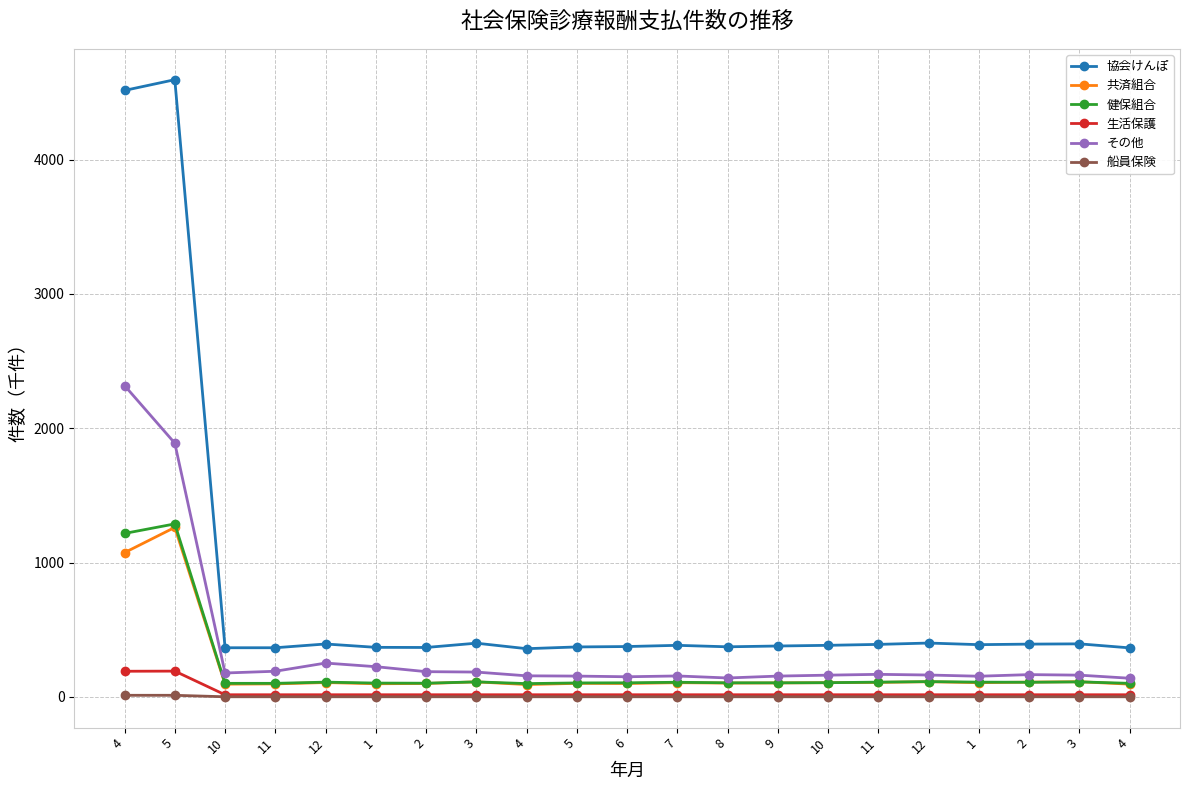

At how many categories does at least one series exceed 2696?

2